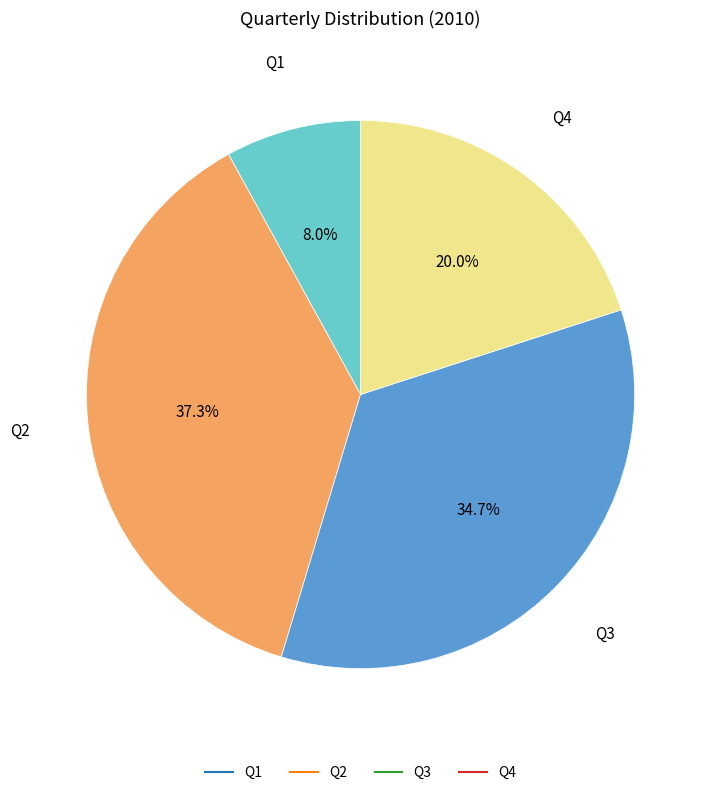

Rank the categories by value from lowest to highest.

Q1, Q4, Q3, Q2